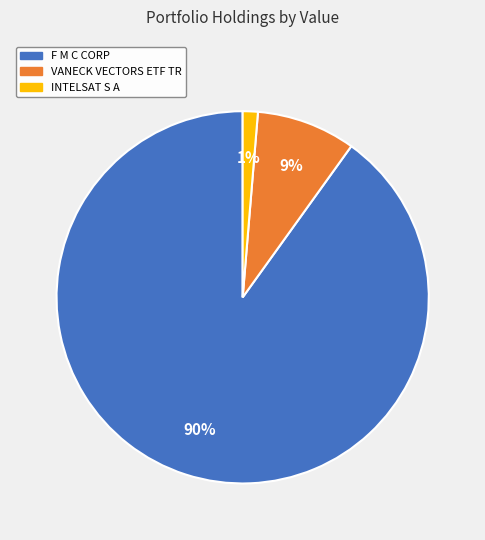

To the nearest percent, what is the combined percentage of F M C CORP and INTELSAT S A?

91%